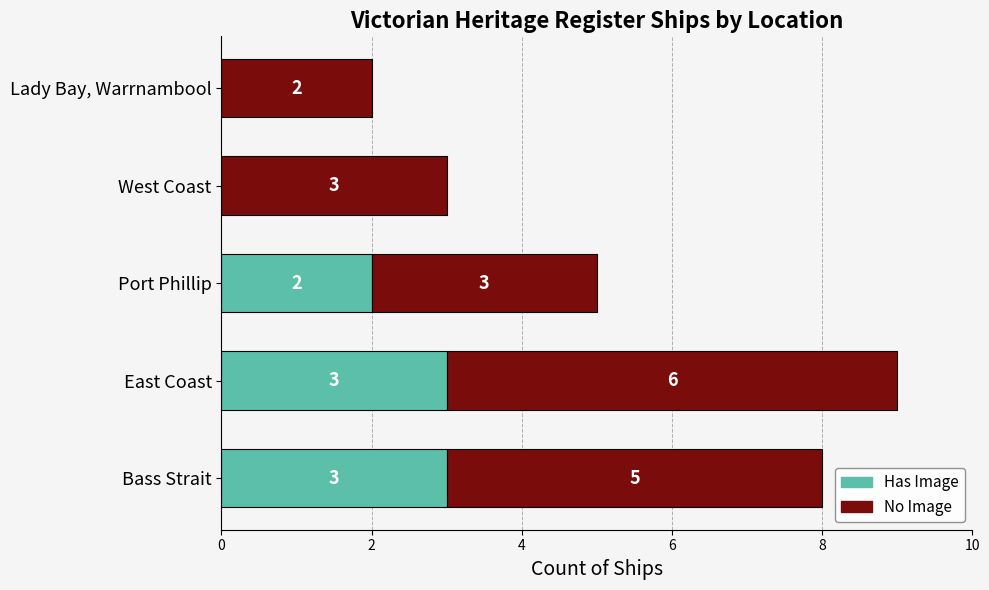

What value does the Has Image series have at East Coast?

3